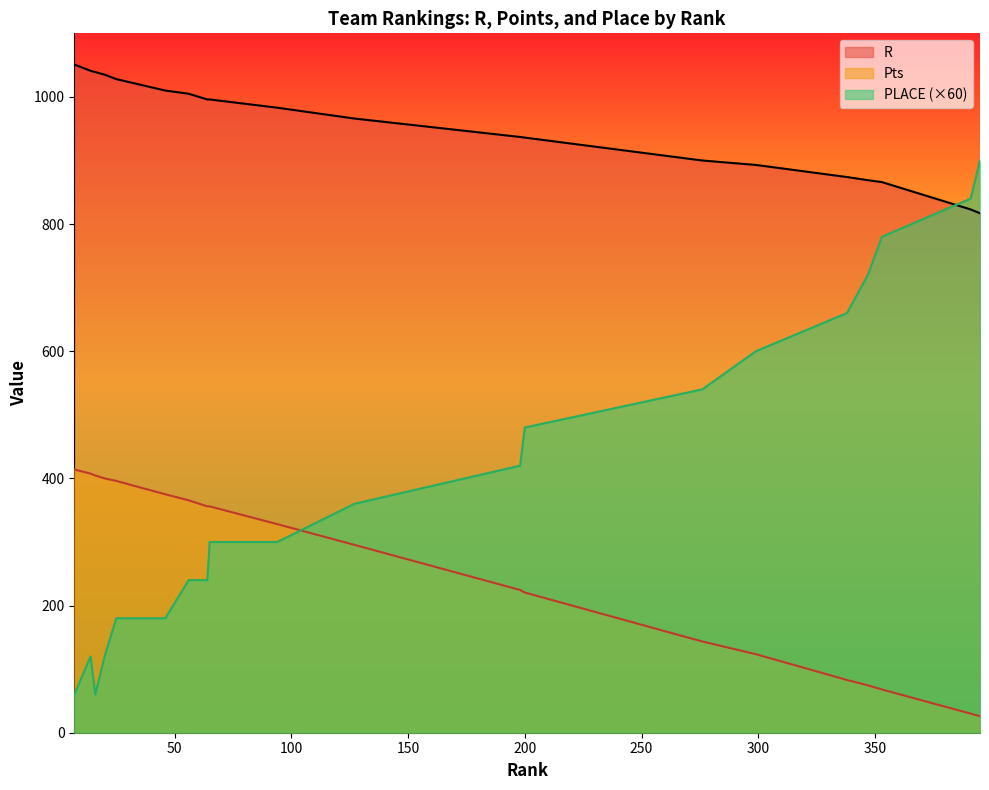

What is the smallest value displayed?

26.0